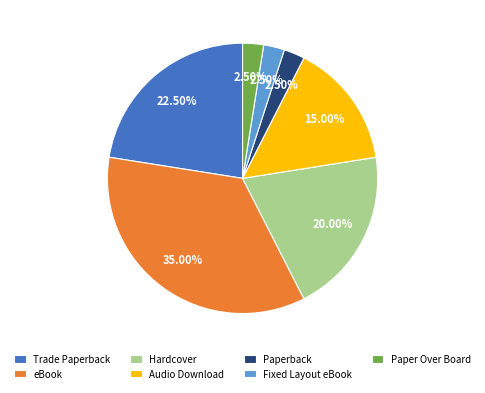

Is there a majority slice in this chart?

No